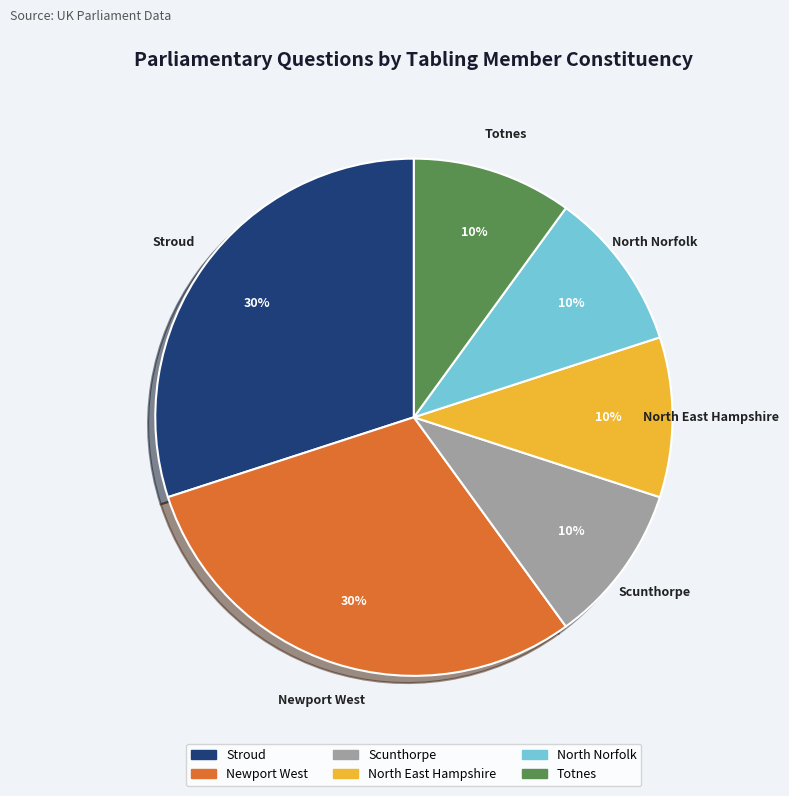

The North East Hampshire slice represents 10% of the pie. True or false?

True